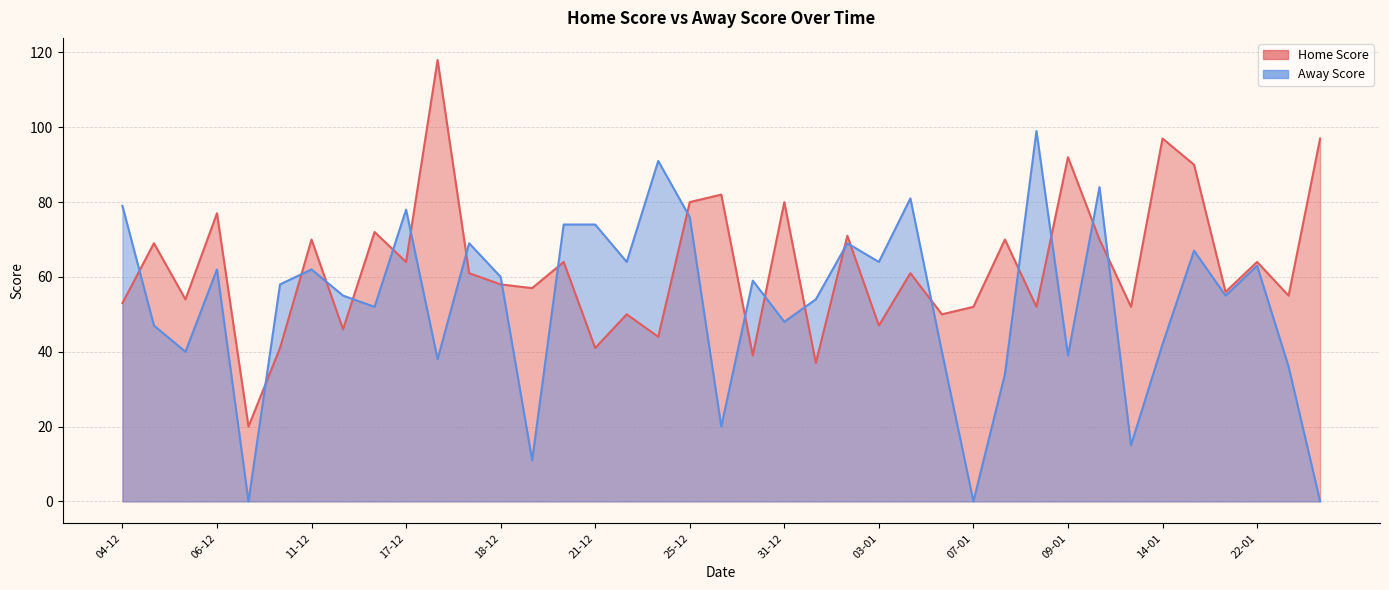

What is the approximate value of Away Score at 11-12, to the nearest 10?

60